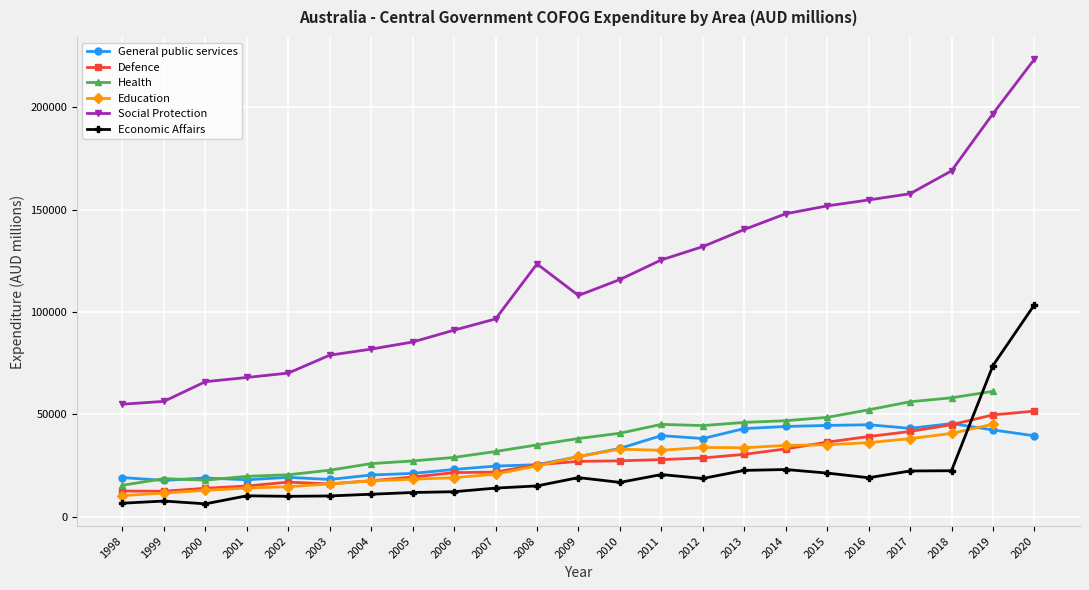

Is it true that Economic Affairs equals 9958.0 at 2002?

True